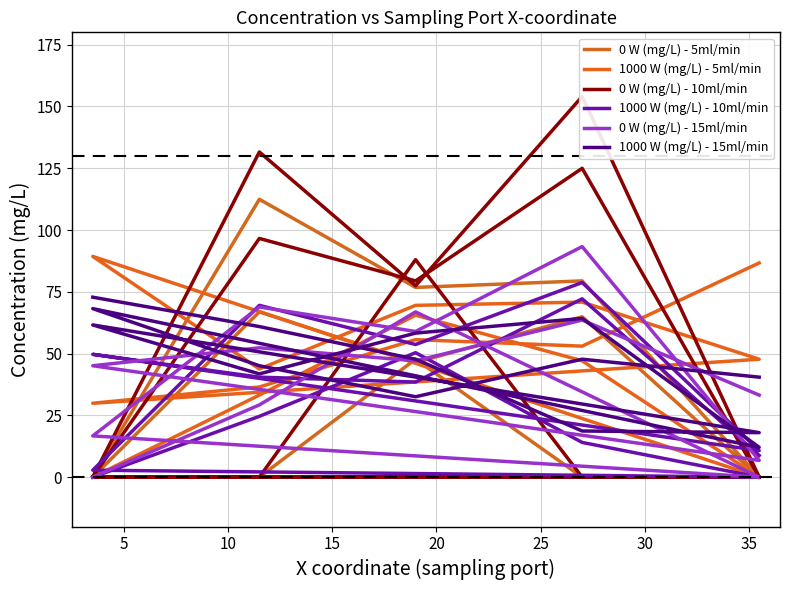

The value of 0 W (mg/L) - 5ml/min at 9 is -44.6. True or false?

False